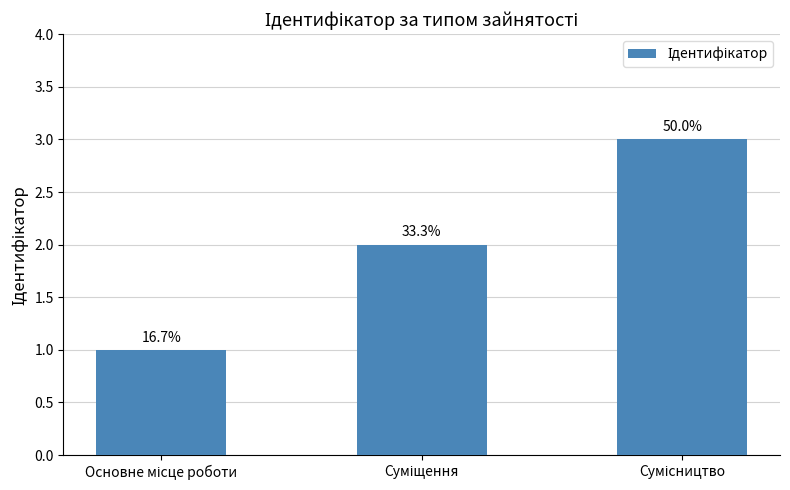

How many bars are there in total?

3